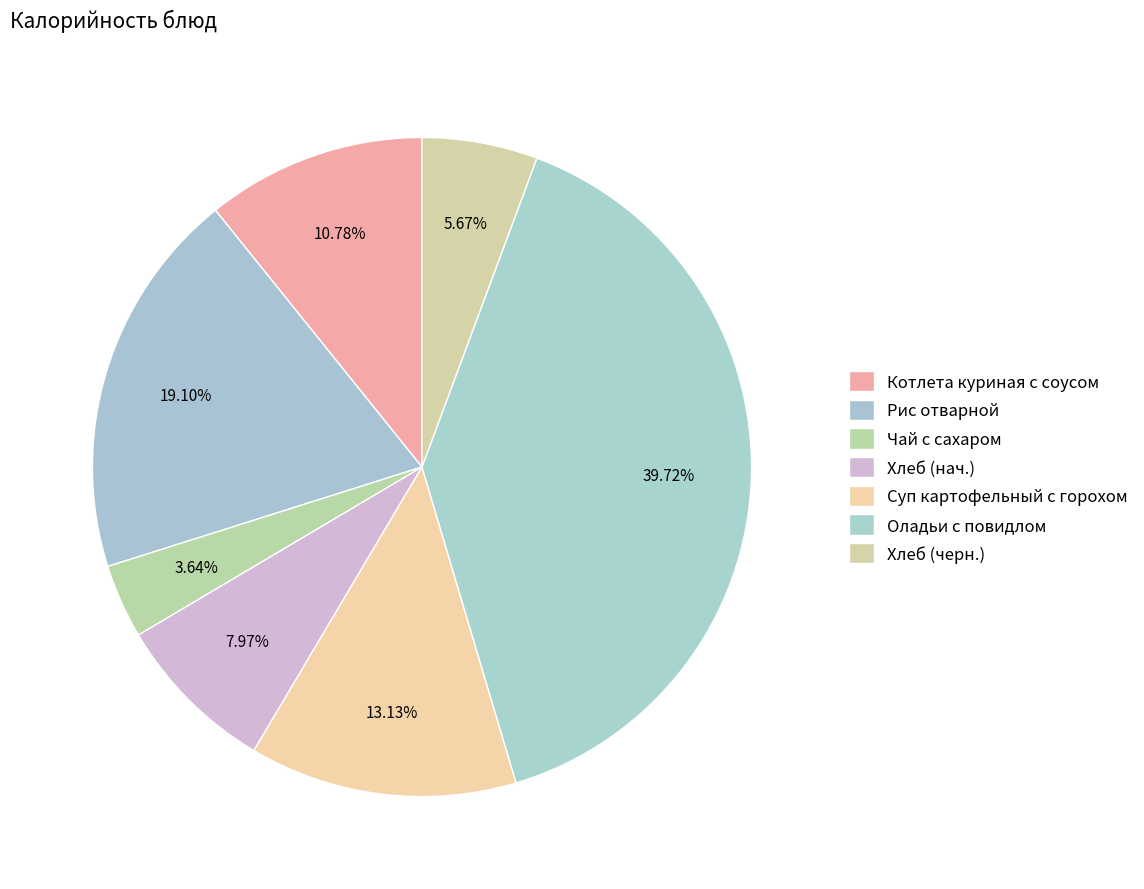

What is the change in value from Хлеб (нач.) to Оладьи с повидлом?

+349.3